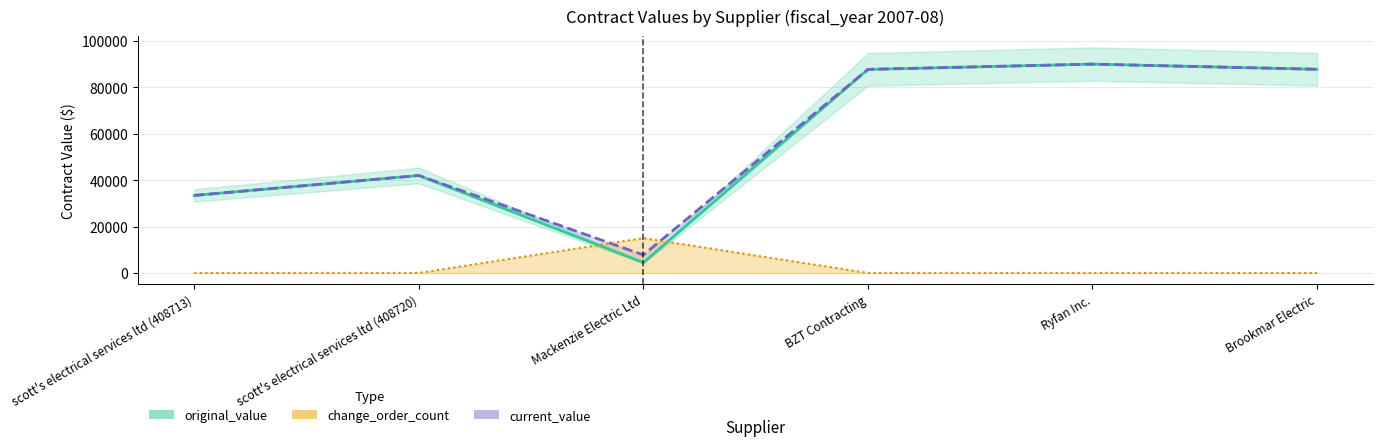

What is the label of the 5th point from the right?

scott's electrical services ltd (408720)